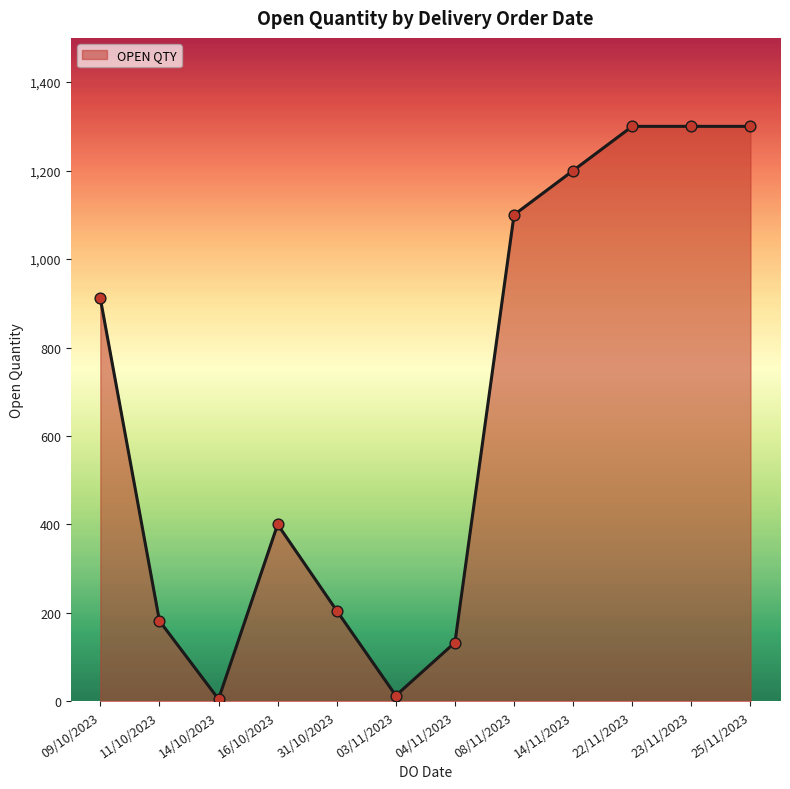

What is the change in value from 14/11/2023 to 23/11/2023?

+100